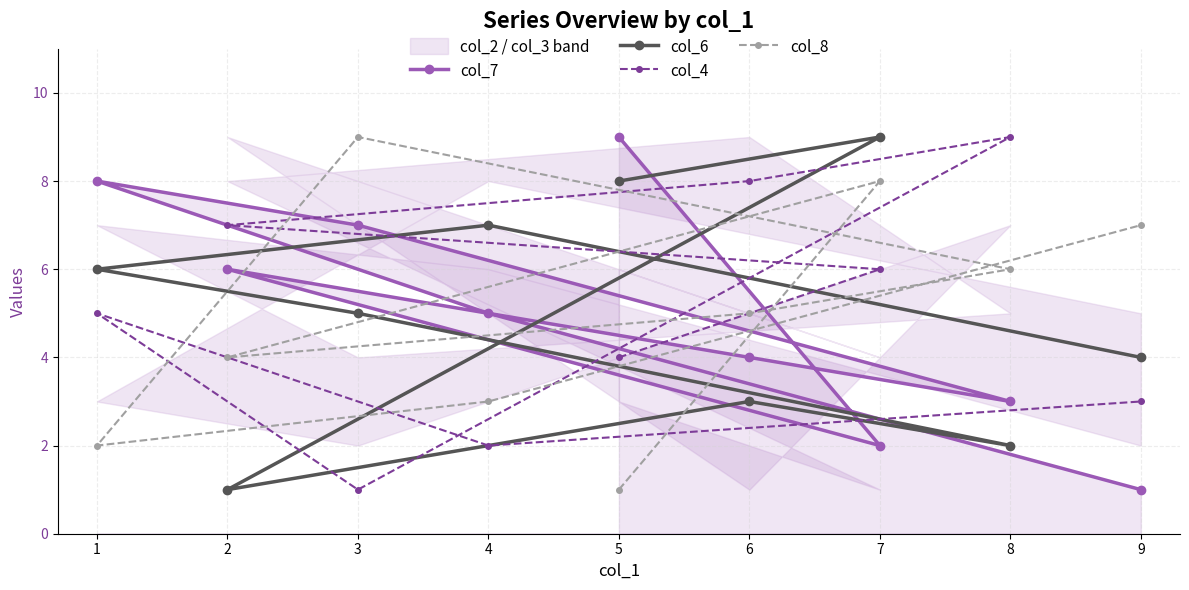

The value of col_7 at 1 is 8. True or false?

True